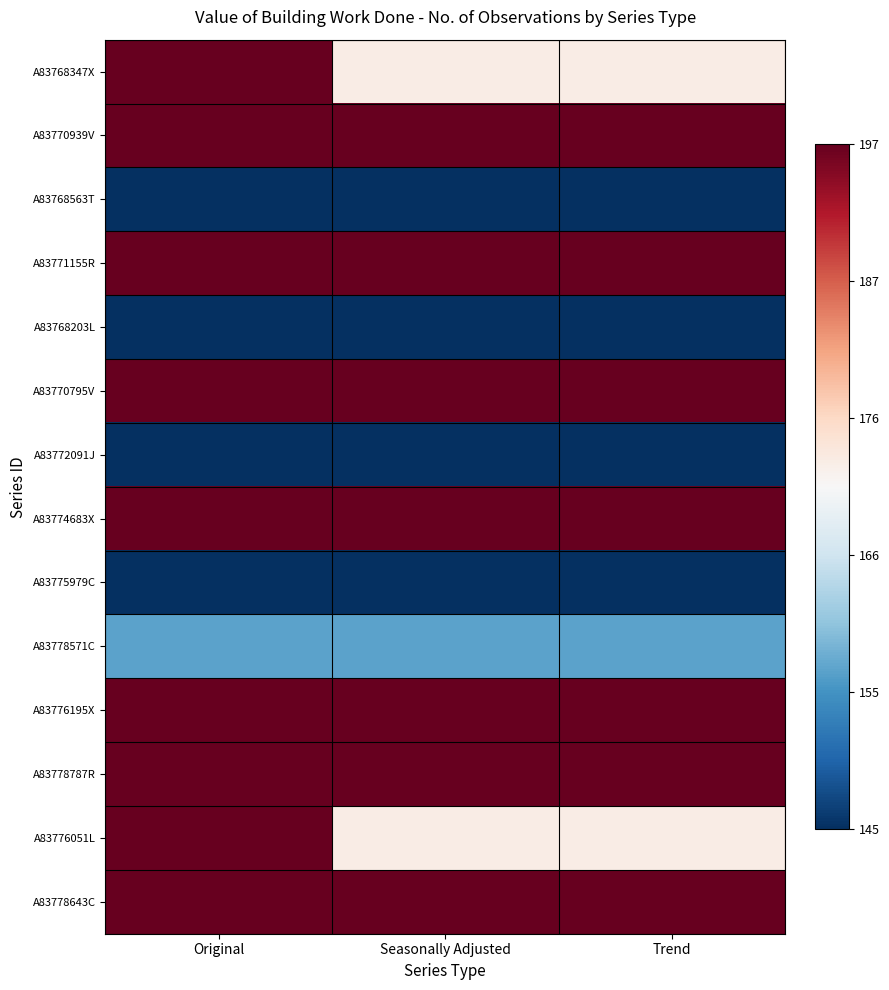

What is the total value across all series at Trend?

8.3